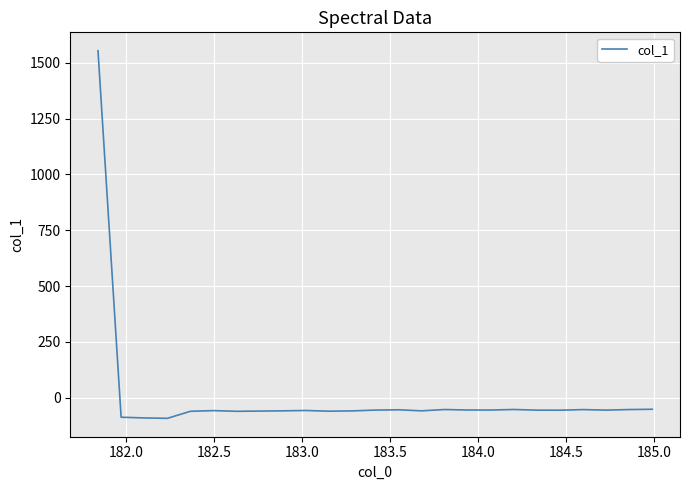

What is the greatest value displayed?

1554.1